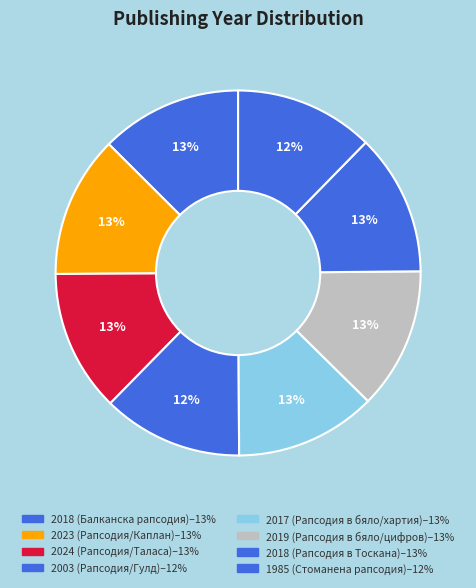

How many segments does this pie chart have?

8